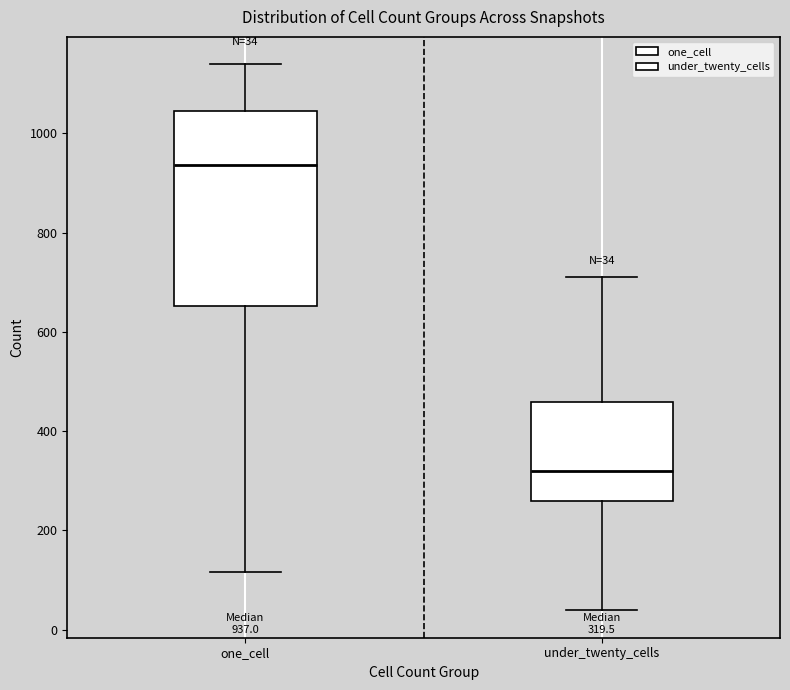

Which box is the tallest, from its lower edge to its upper edge?

one_cell